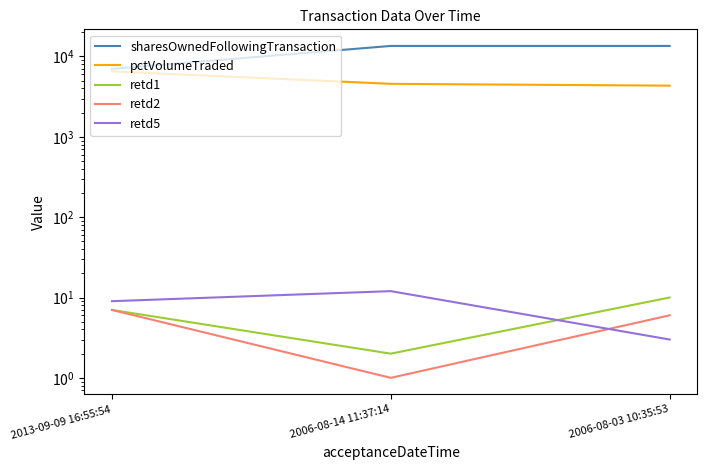

Is the value of retd1 at 2006-08-03 10:35:53 greater than the value of retd5 at 2006-08-14 11:37:14?

No